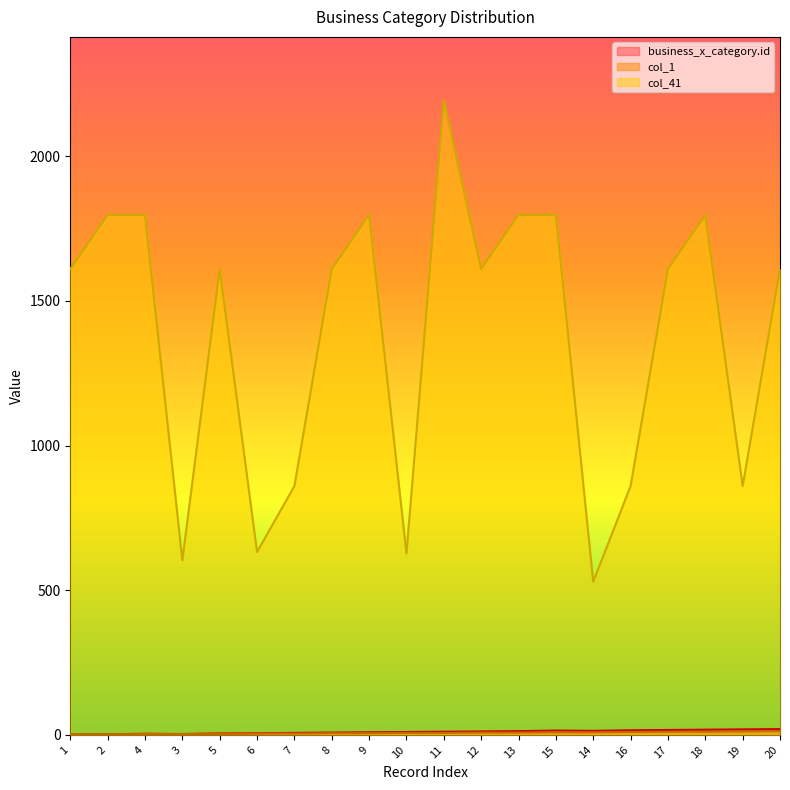

Which series has the largest range (max minus min)?

col_41